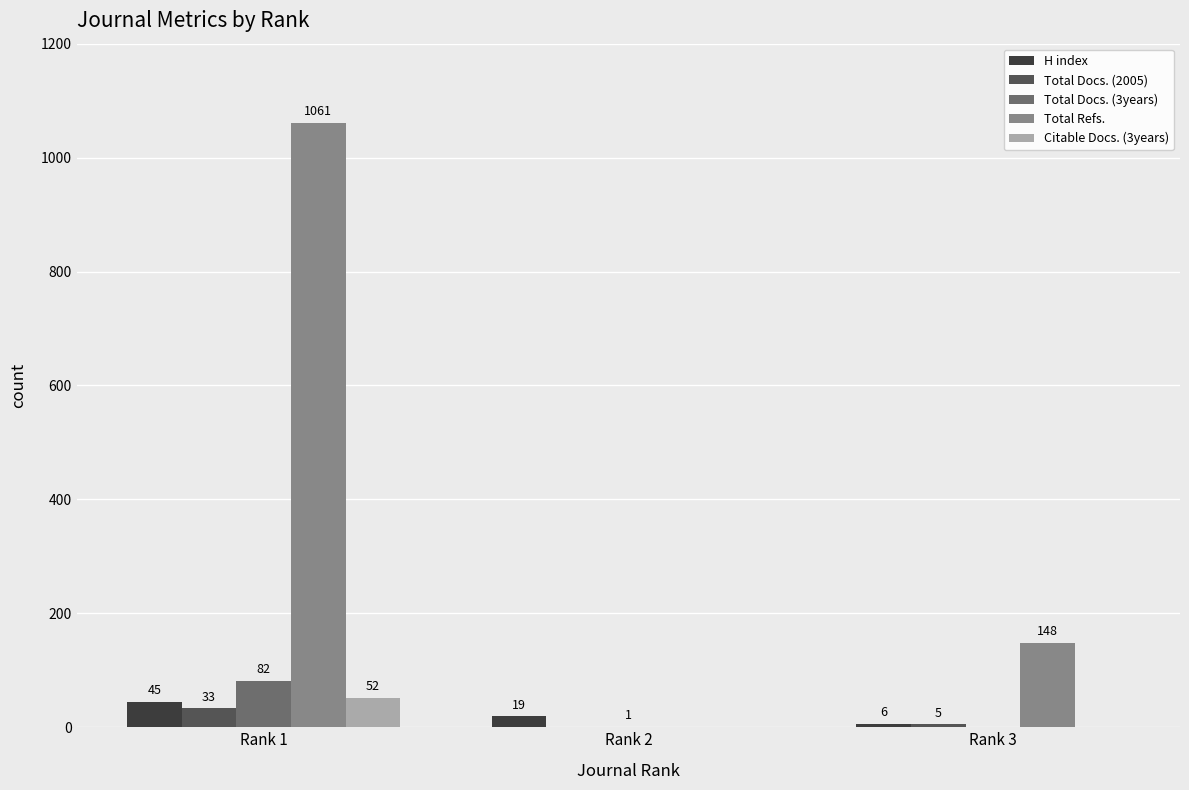

Reading left to right, list all the values displayed in this chart.

H index: 45	19	6
Total Docs. (2005): 33	0	5
Total Docs. (3years): 82	1	0
Total Refs.: 1061	0	148
Citable Docs. (3years): 52	0	0